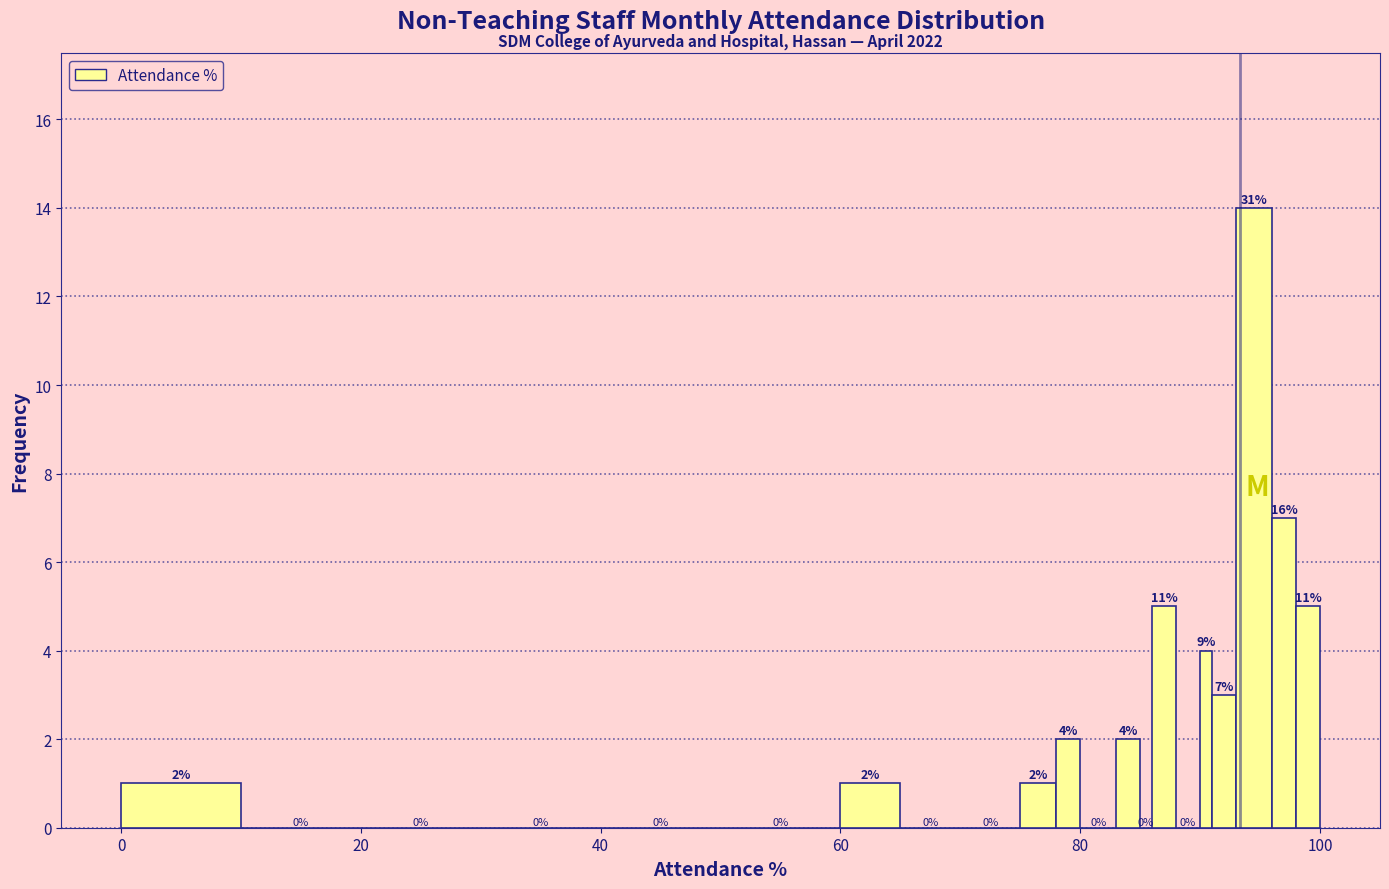

Around what value on the x-axis is the tallest bar? Give the approximate position of its centre, as read against the axis.

94